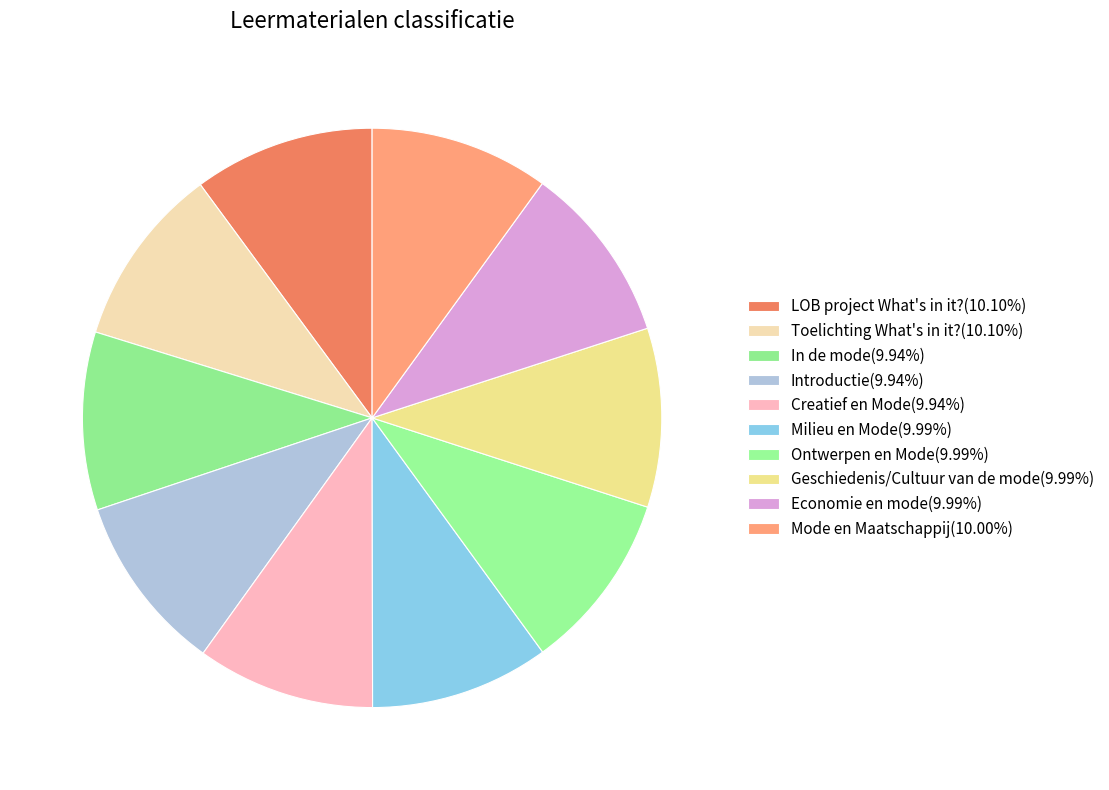

Is there a majority slice in this chart?

No